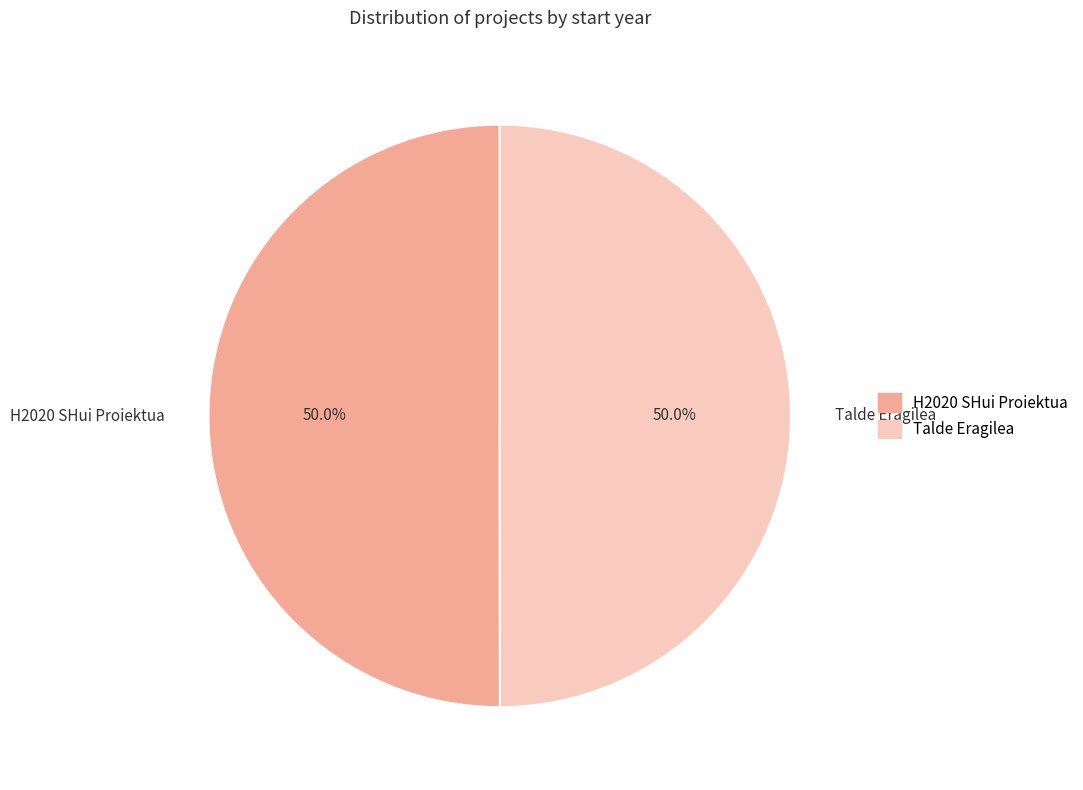

What is the ratio of the value at H2020 SHui Proiektua to the value at Talde Eragilea?

1.0